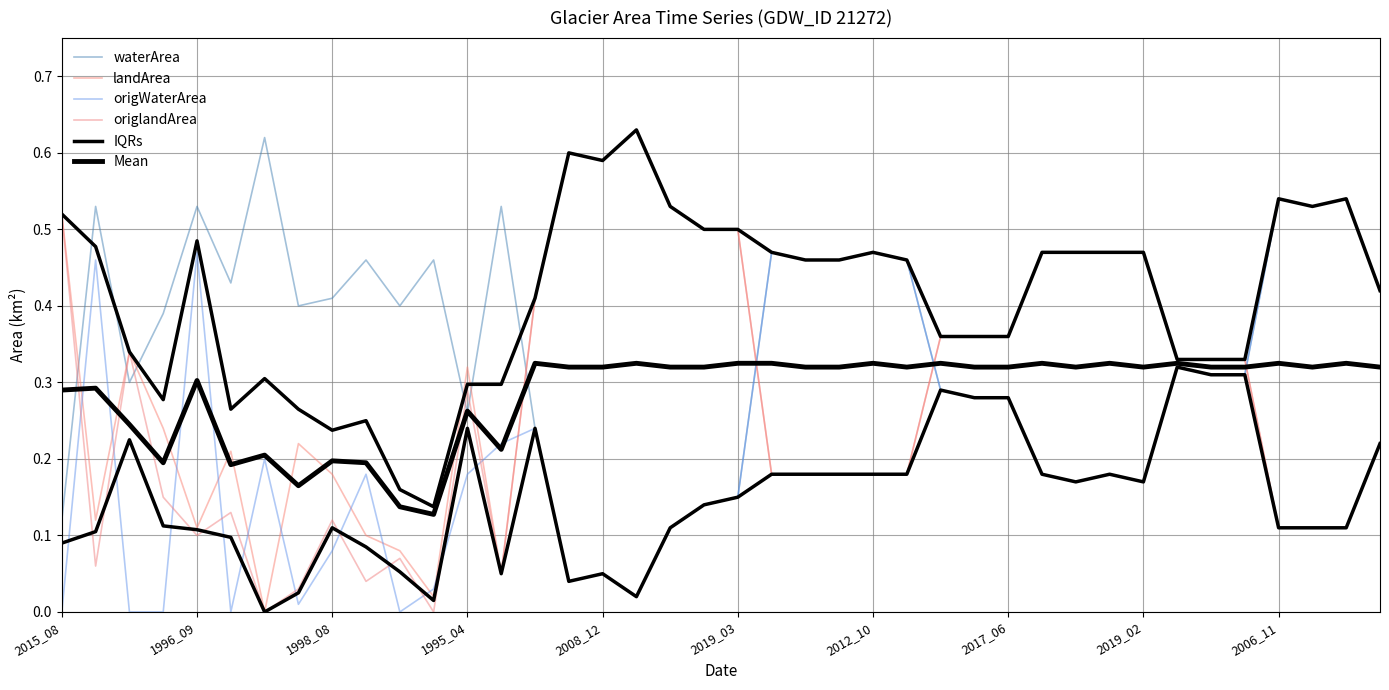

Reading left to right, transcribe all the data shown in this chart.

waterArea: 0.1	0.5	0.3	0.4	0.5	0.4	0.6	0.4	0.4	0.5	0.4	0.5	0.3	0.5	0.2	0.0	0.1	0.0	0.1	0.1	0.1	0.5	0.5	0.5	0.5	0.5	0.3	0.3	0.3	0.2	0.2	0.2	0.2	0.3	0.3	0.3	0.5	0.5	0.5	0.4
landArea: 0.5	0.1	0.3	0.2	0.1	0.2	0.0	0.2	0.2	0.1	0.1	0.0	0.3	0.1	0.4	0.6	0.6	0.6	0.5	0.5	0.5	0.2	0.2	0.2	0.2	0.2	0.4	0.4	0.4	0.5	0.5	0.5	0.5	0.3	0.3	0.3	0.1	0.1	0.1	0.2
origWaterArea: 0.0	0.5	0.0	0.0	0.5	0.0	0.2	0.0	0.1	0.2	0.0	0.0	0.2	0.2	0.2	0.0	0.1	0.0	0.1	0.1	0.1	0.5	0.5	0.5	0.5	0.5	0.3	0.3	0.3	0.2	0.2	0.2	0.2	0.3	0.3	0.3	0.5	0.5	0.5	0.4
origlandArea: 0.5	0.1	0.3	0.1	0.1	0.1	0.0	0.0	0.1	0.0	0.1	0.0	0.3	0.1	0.4	0.6	0.6	0.6	0.5	0.5	0.5	0.2	0.2	0.2	0.2	0.2	0.4	0.4	0.4	0.5	0.5	0.5	0.5	0.3	0.3	0.3	0.1	0.1	0.1	0.2
IQRs: 0.5	0.5	0.3	0.3	0.5	0.3	0.3	0.3	0.2	0.2	0.2	0.1	0.3	0.3	0.4	0.6	0.6	0.6	0.5	0.5	0.5	0.5	0.5	0.5	0.5	0.5	0.4	0.4	0.4	0.5	0.5	0.5	0.5	0.3	0.3	0.3	0.5	0.5	0.5	0.4
Mean: 0.3	0.3	0.2	0.2	0.3	0.2	0.2	0.2	0.2	0.2	0.1	0.1	0.3	0.2	0.3	0.3	0.3	0.3	0.3	0.3	0.3	0.3	0.3	0.3	0.3	0.3	0.3	0.3	0.3	0.3	0.3	0.3	0.3	0.3	0.3	0.3	0.3	0.3	0.3	0.3